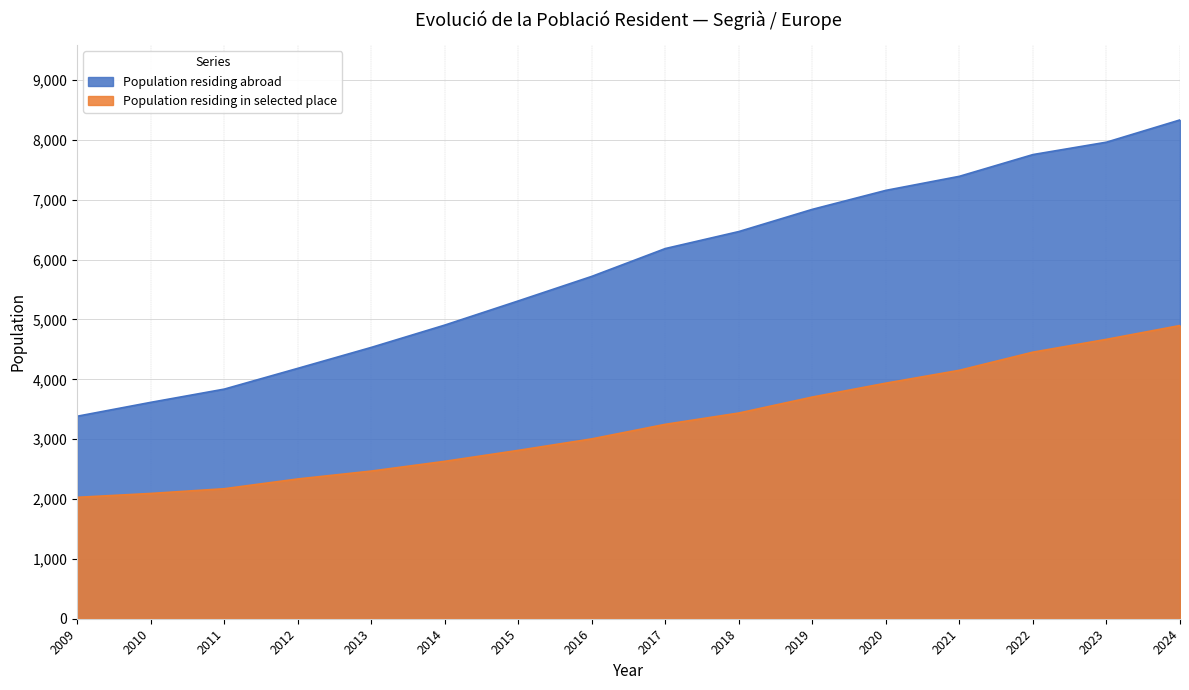

What is the sum of the Population residing in selected place values at 2015 and 2018?

6250